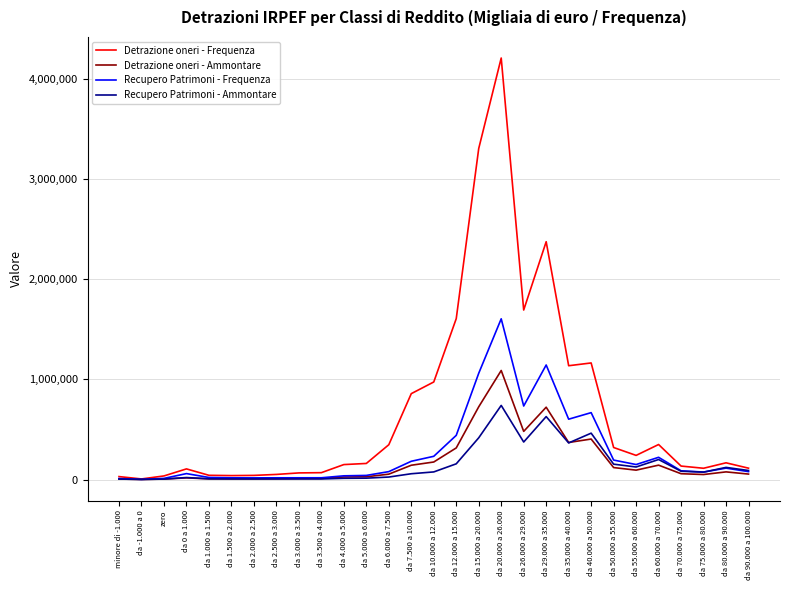

The value of Detrazione oneri - Ammontare at da 40.000 a 50.000 is 658914. True or false?

False